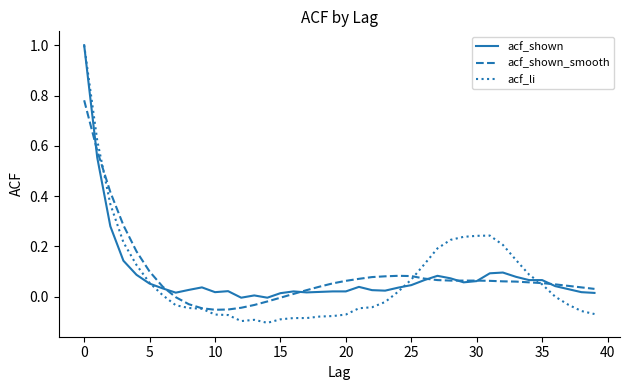

Which series has the largest range (max minus min)?

acf_li